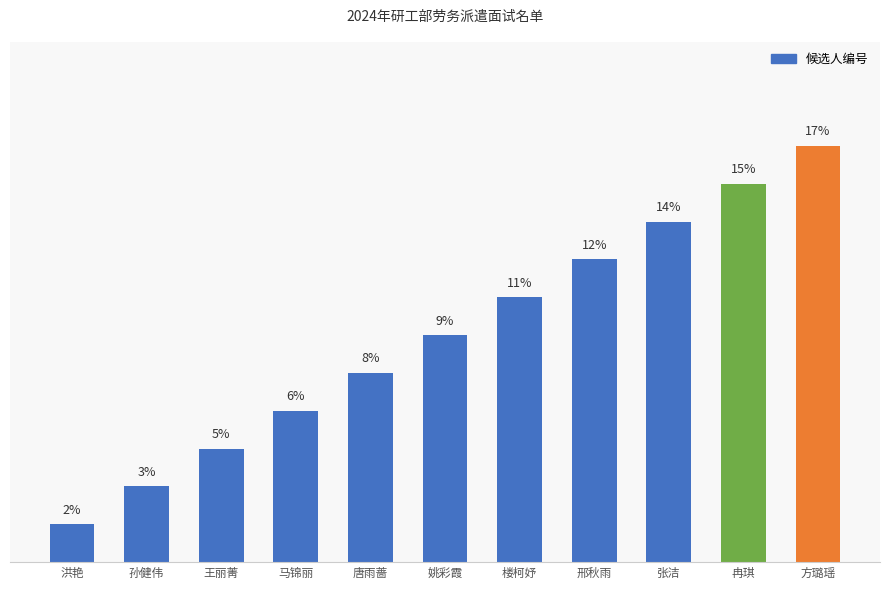

Approximately how many times larger is the value at 洪艳 compared to 姚彩霞?

0.2